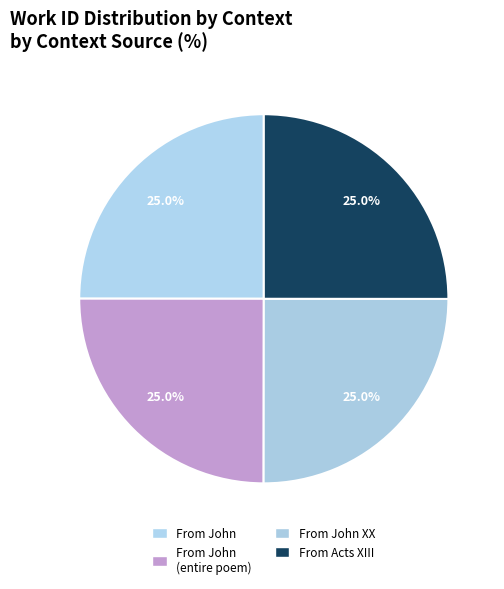

How many segments does this pie chart have?

4